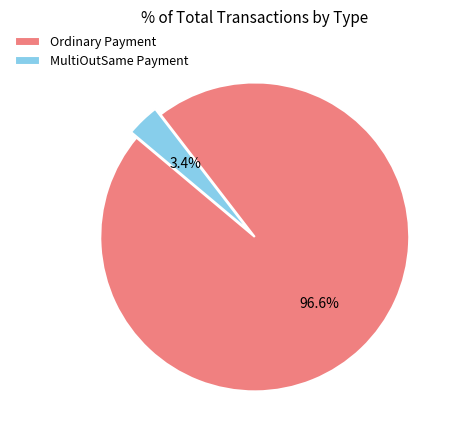

Is it true that Ordinary Payment is 87% of the pie?

False